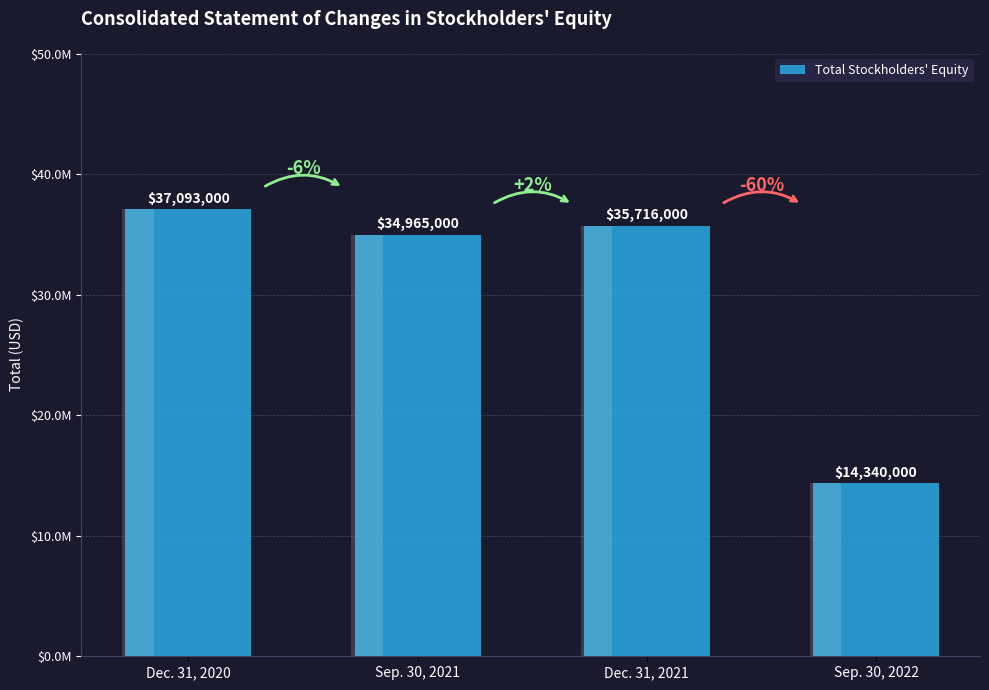

True or false: the data shows 14340000 at Sep. 30, 2022.

True